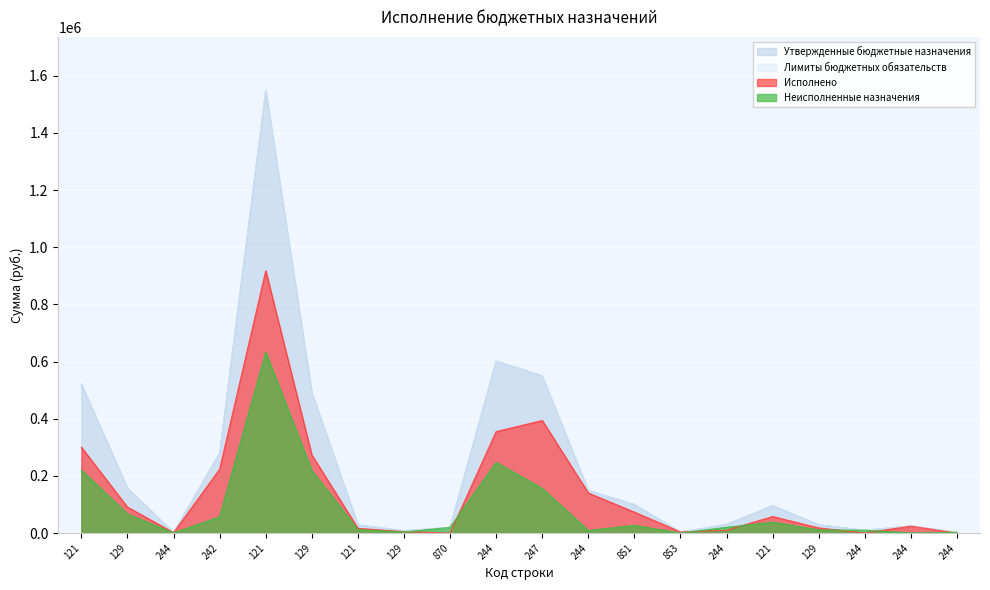

List the series in order of their peak value, lowest first.

Неисполненные назначения, Исполнено, Утвержденные бюджетные назначения, Лимиты бюджетных обязательств